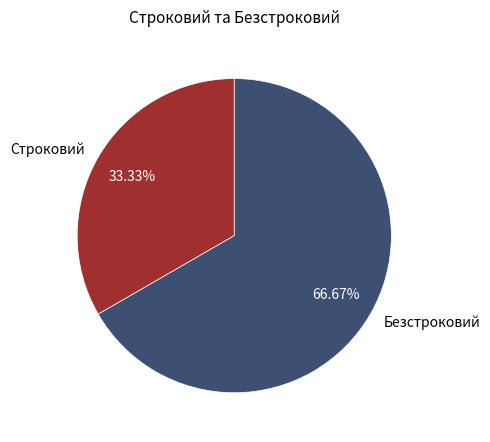

Is there any slice that represents more than half of the pie?

Yes